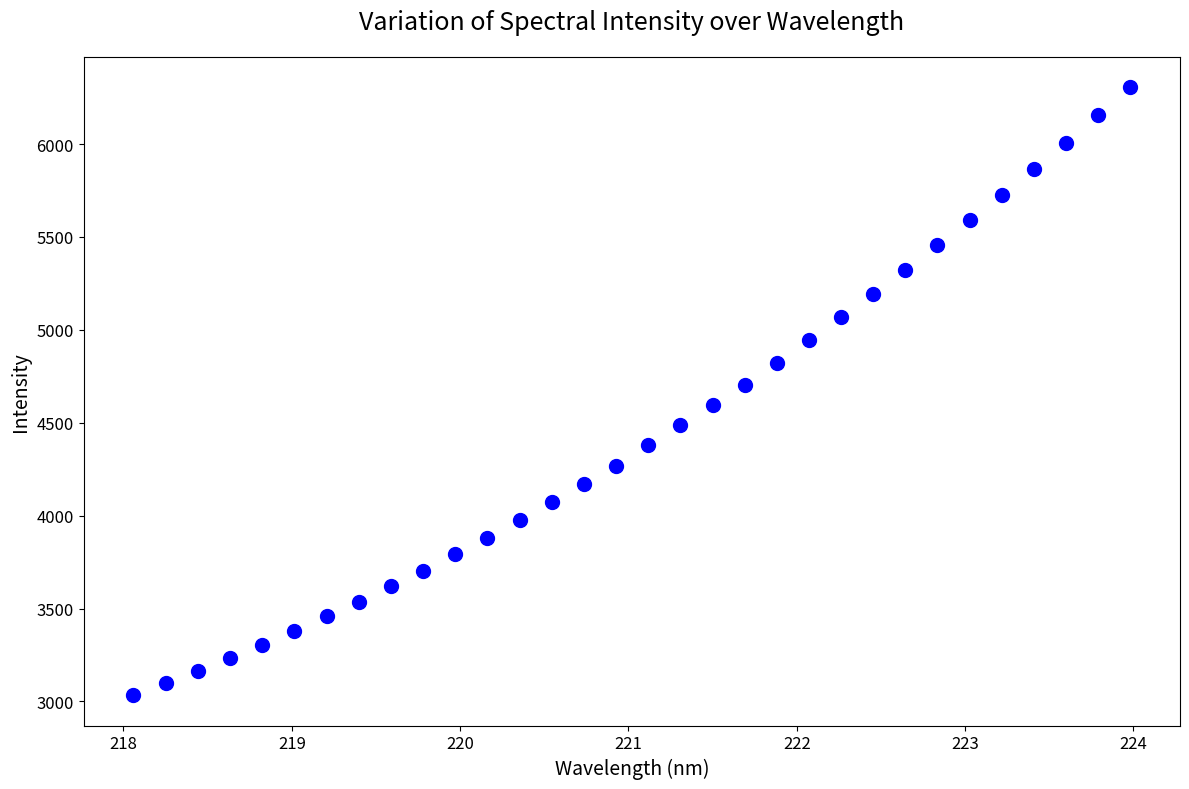

What is the range of Y values (max minus min)?

3272.4